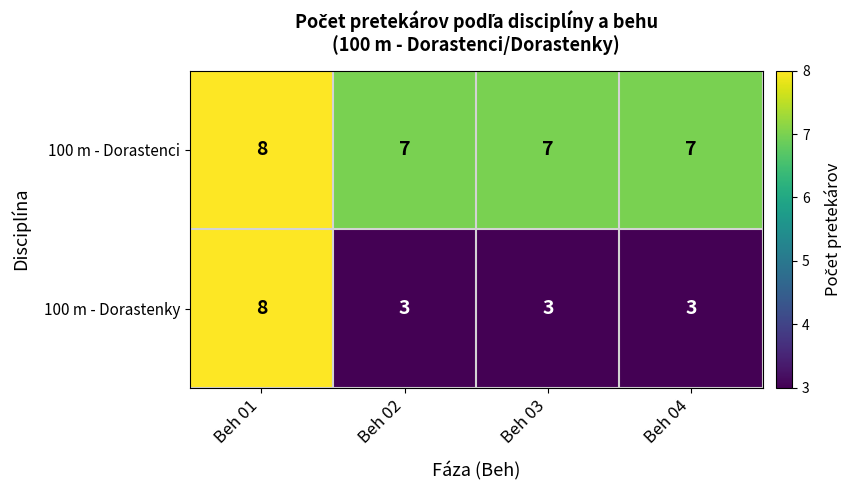

Between Beh 01 and Beh 04, which series saw the biggest shift?

100 m - Dorastenky